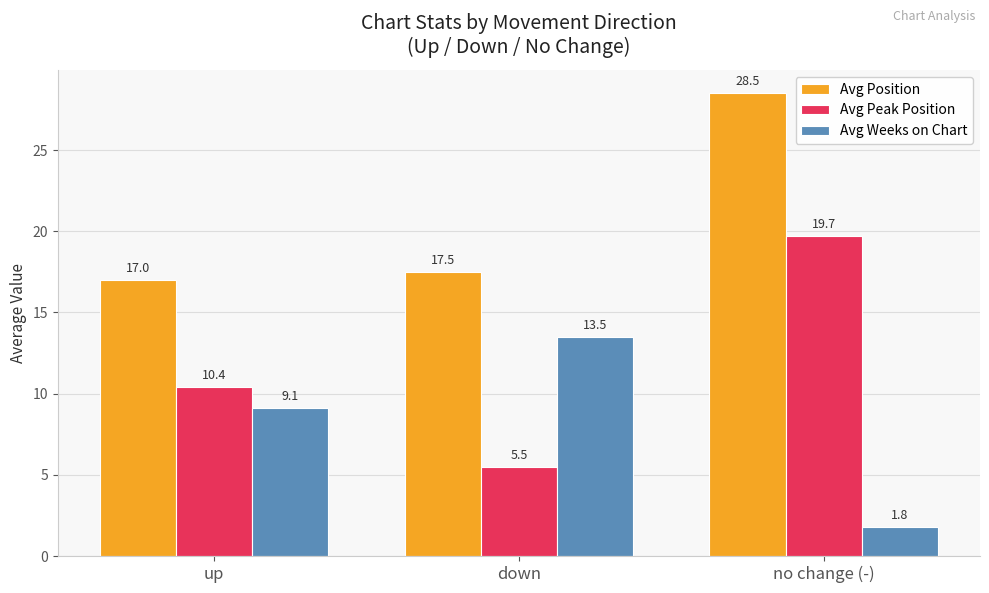

What is the minimum value shown in the chart?

1.8